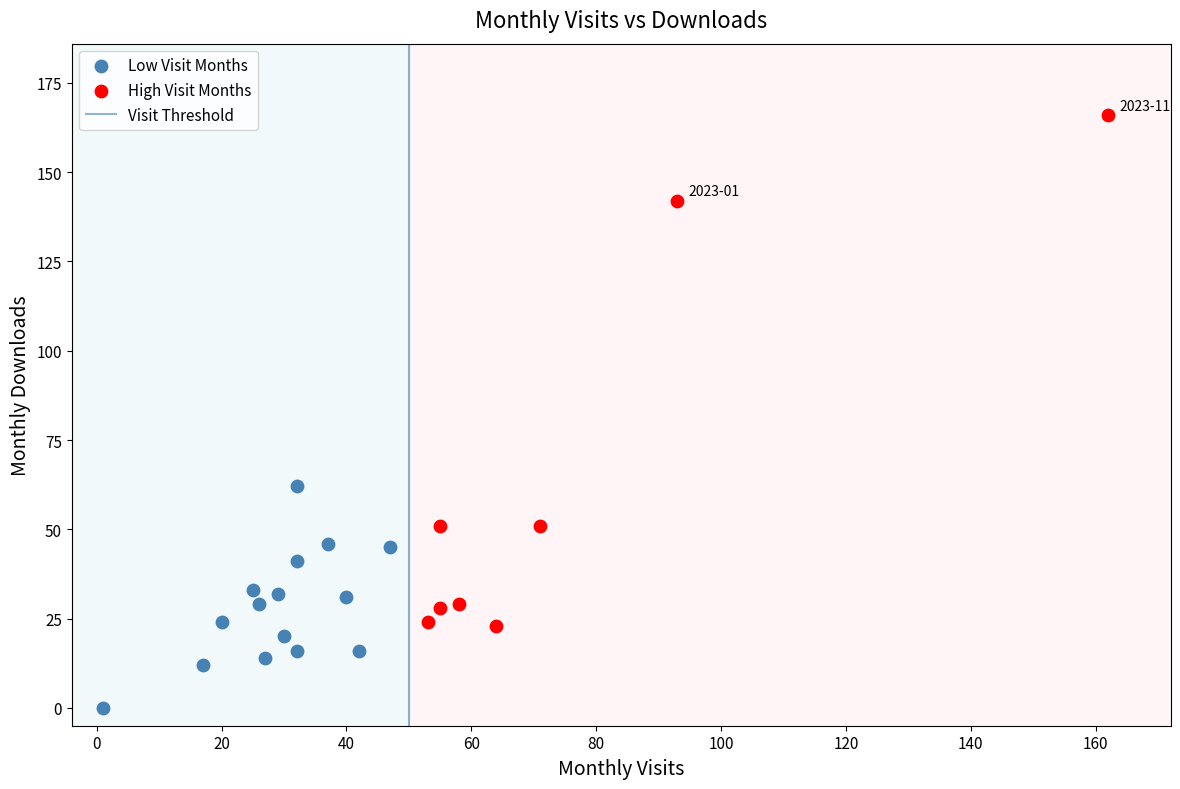

Which series reaches the minimum Y coordinate?

Low Visit Months